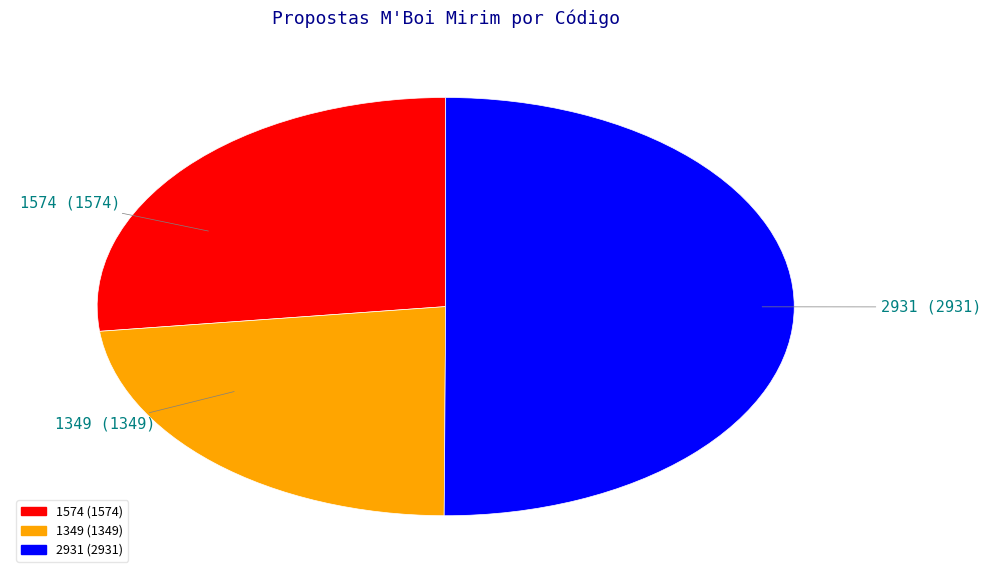

The 2931 slice represents 50% of the pie. True or false?

True